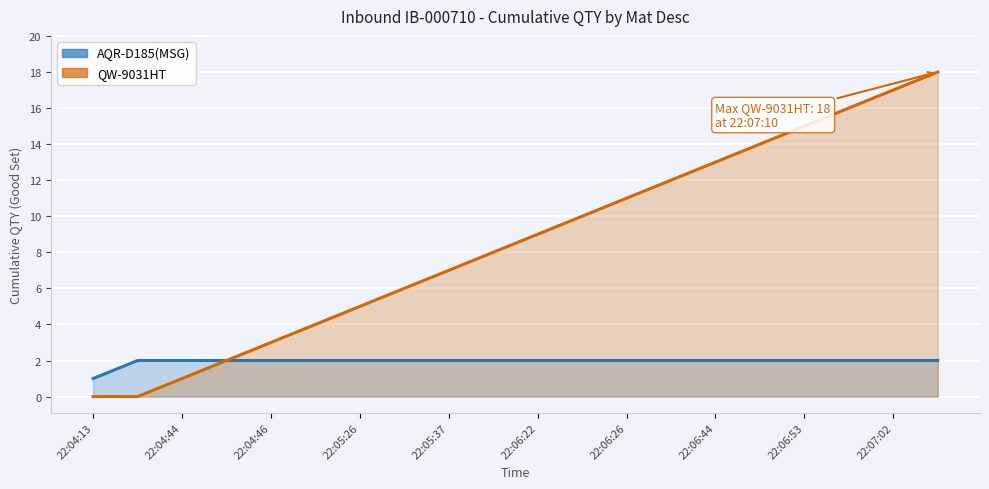

What is the difference between the maximum and minimum values in the QW-9031HT (line) series?

18